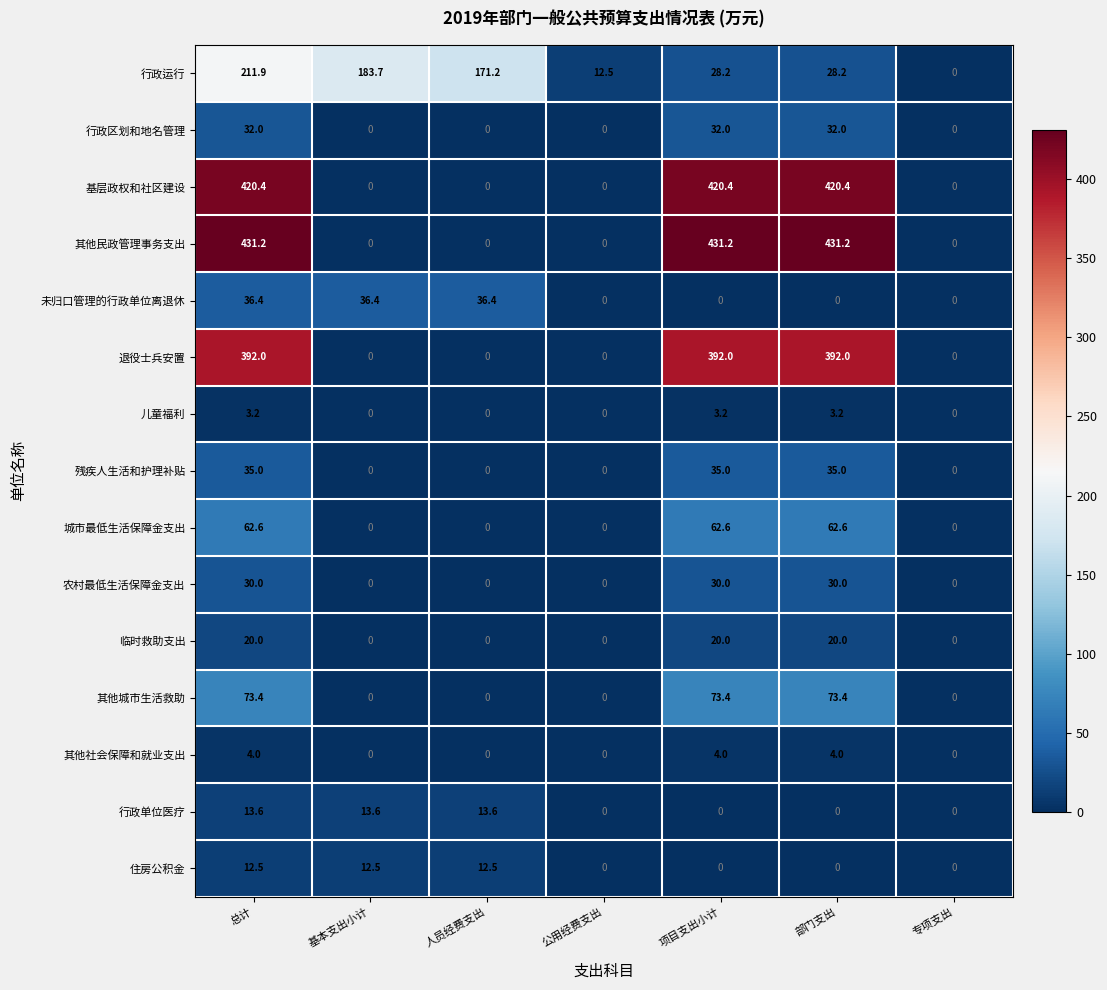

Which series has the largest total across all categories?

其他民政管理事务支出